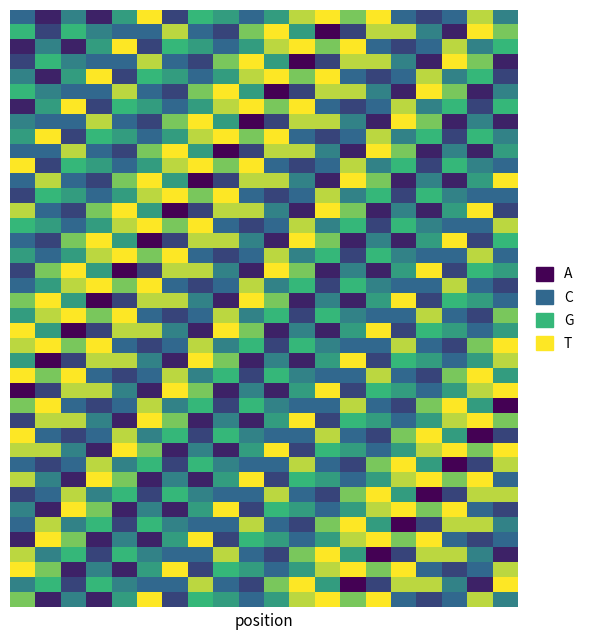

At which category is the sum across all series the highest?

5